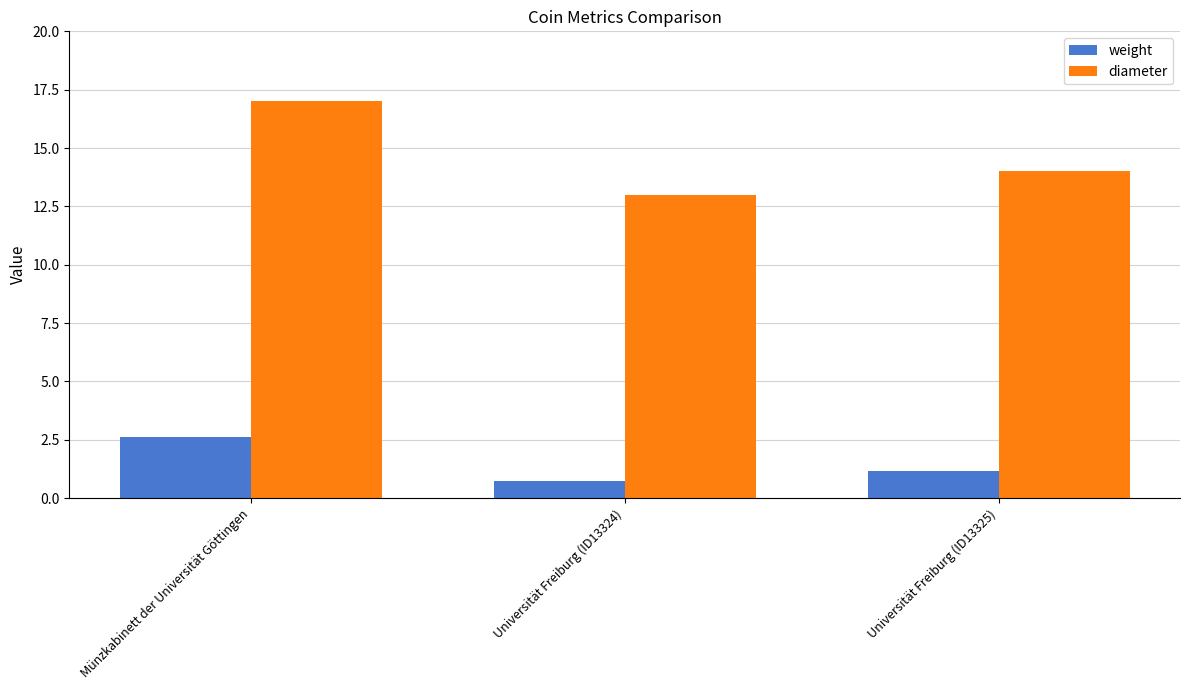

Which series has the largest range (max minus min)?

diameter